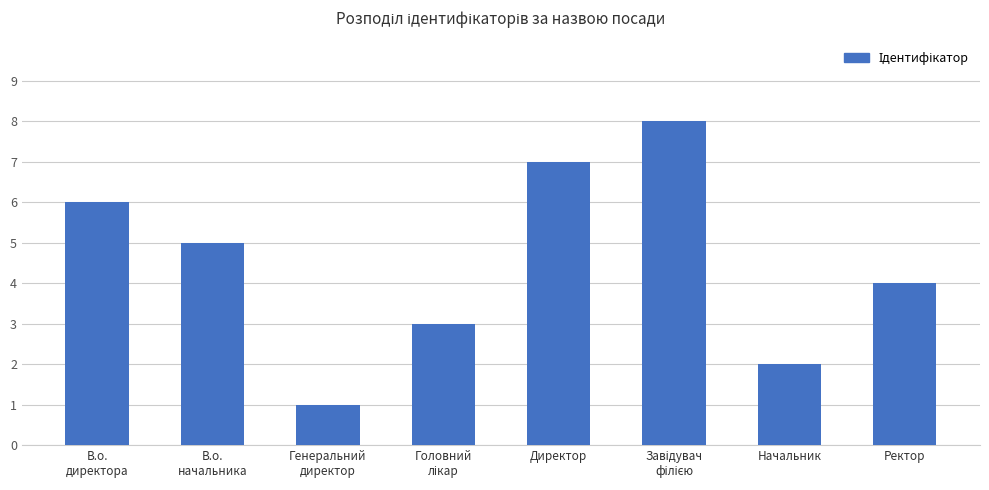

What position from the left is Начальник?

7